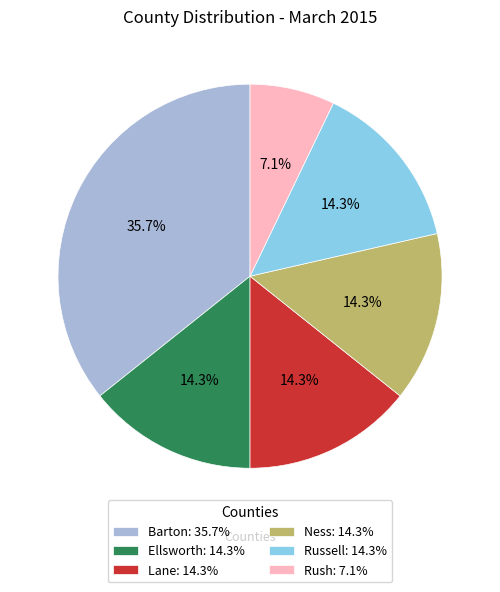

What is the total percentage of Russell and Barton?

50.0%